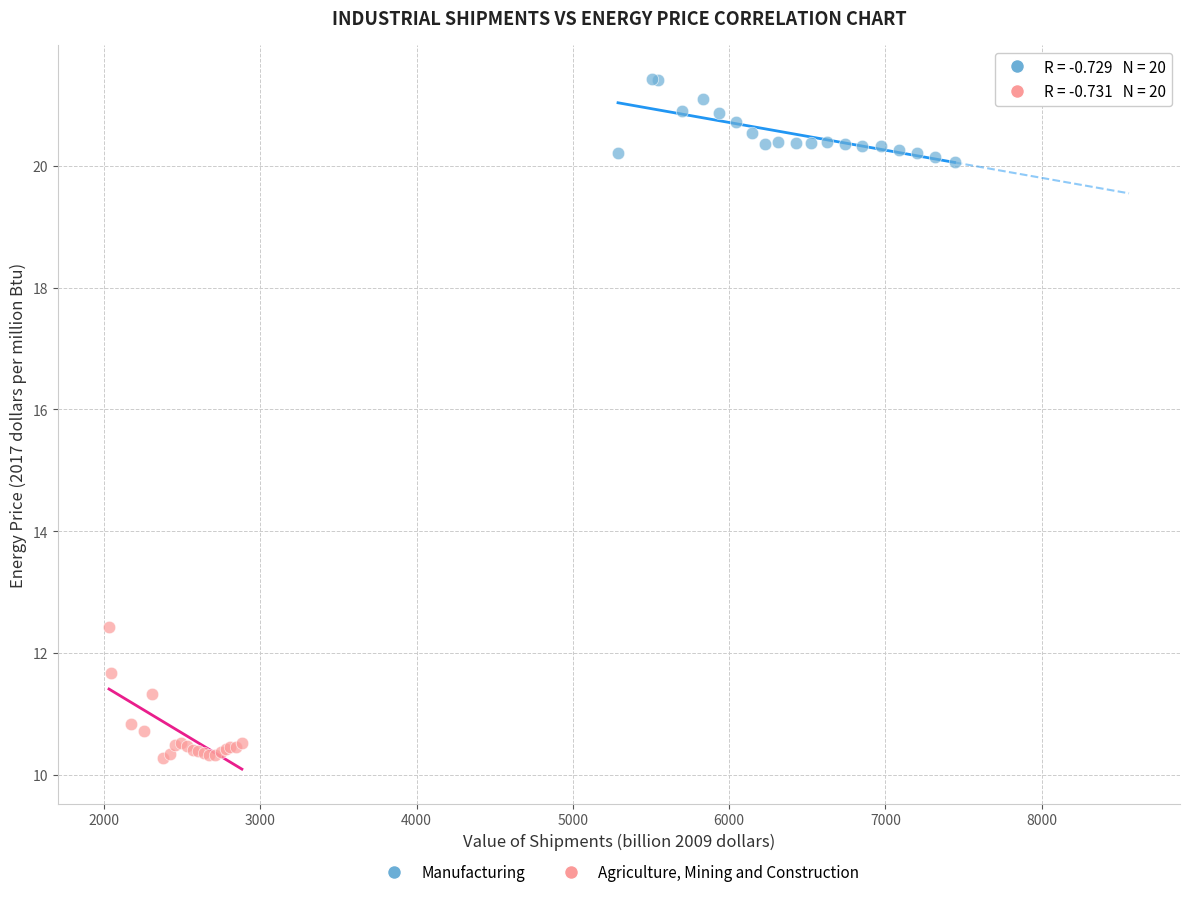

Which series contains the highest Y value?

Manufacturing